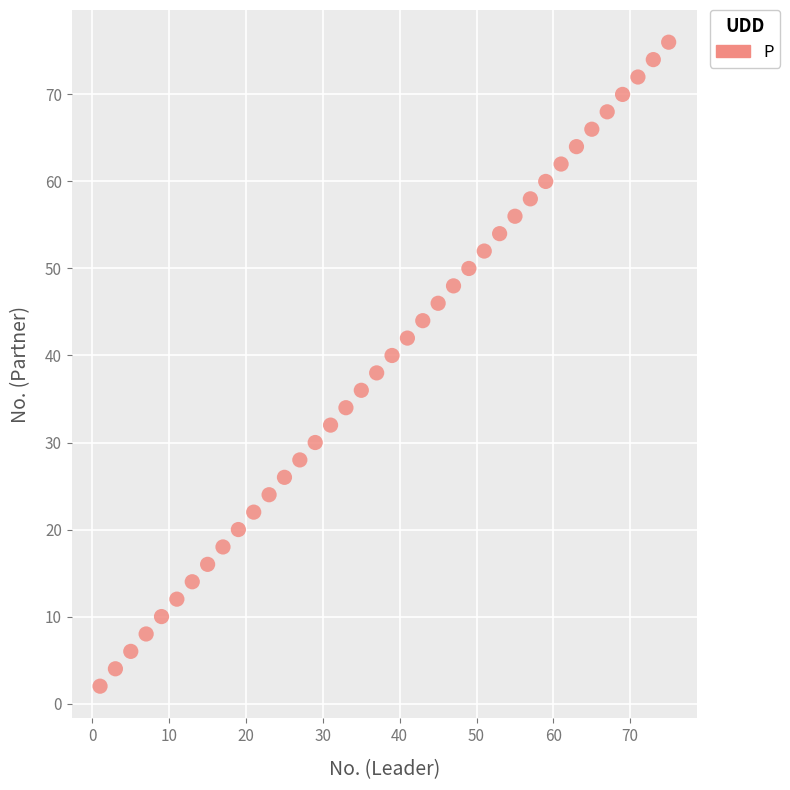

What is the range of X values (max minus min)?

74